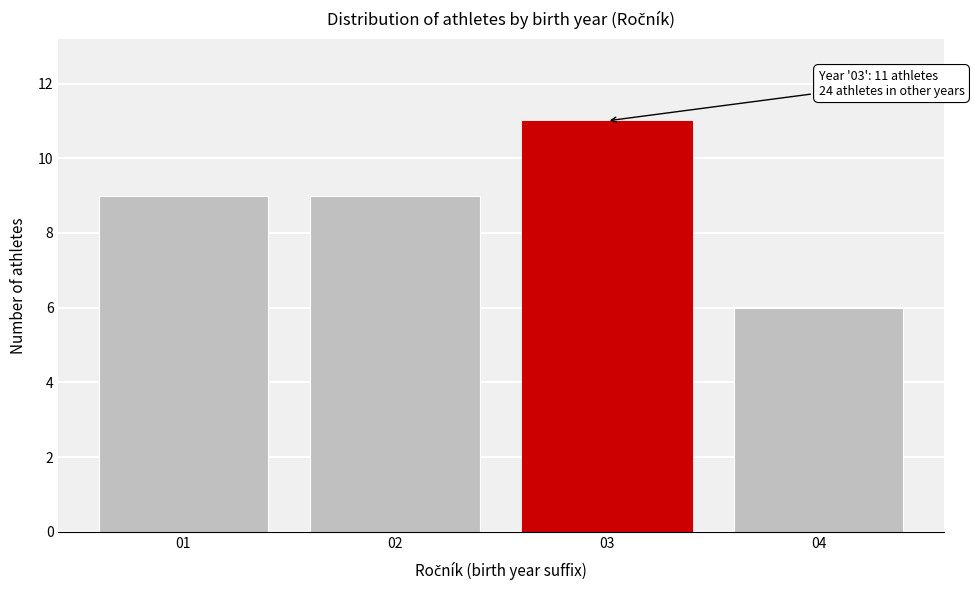

Over which range of the x-axis is the bar tallest?

2.5 to 3.5